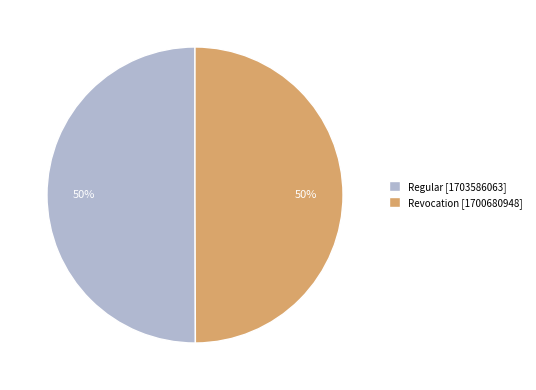

To the nearest percent, what percentage of the pie is Regular?

50%